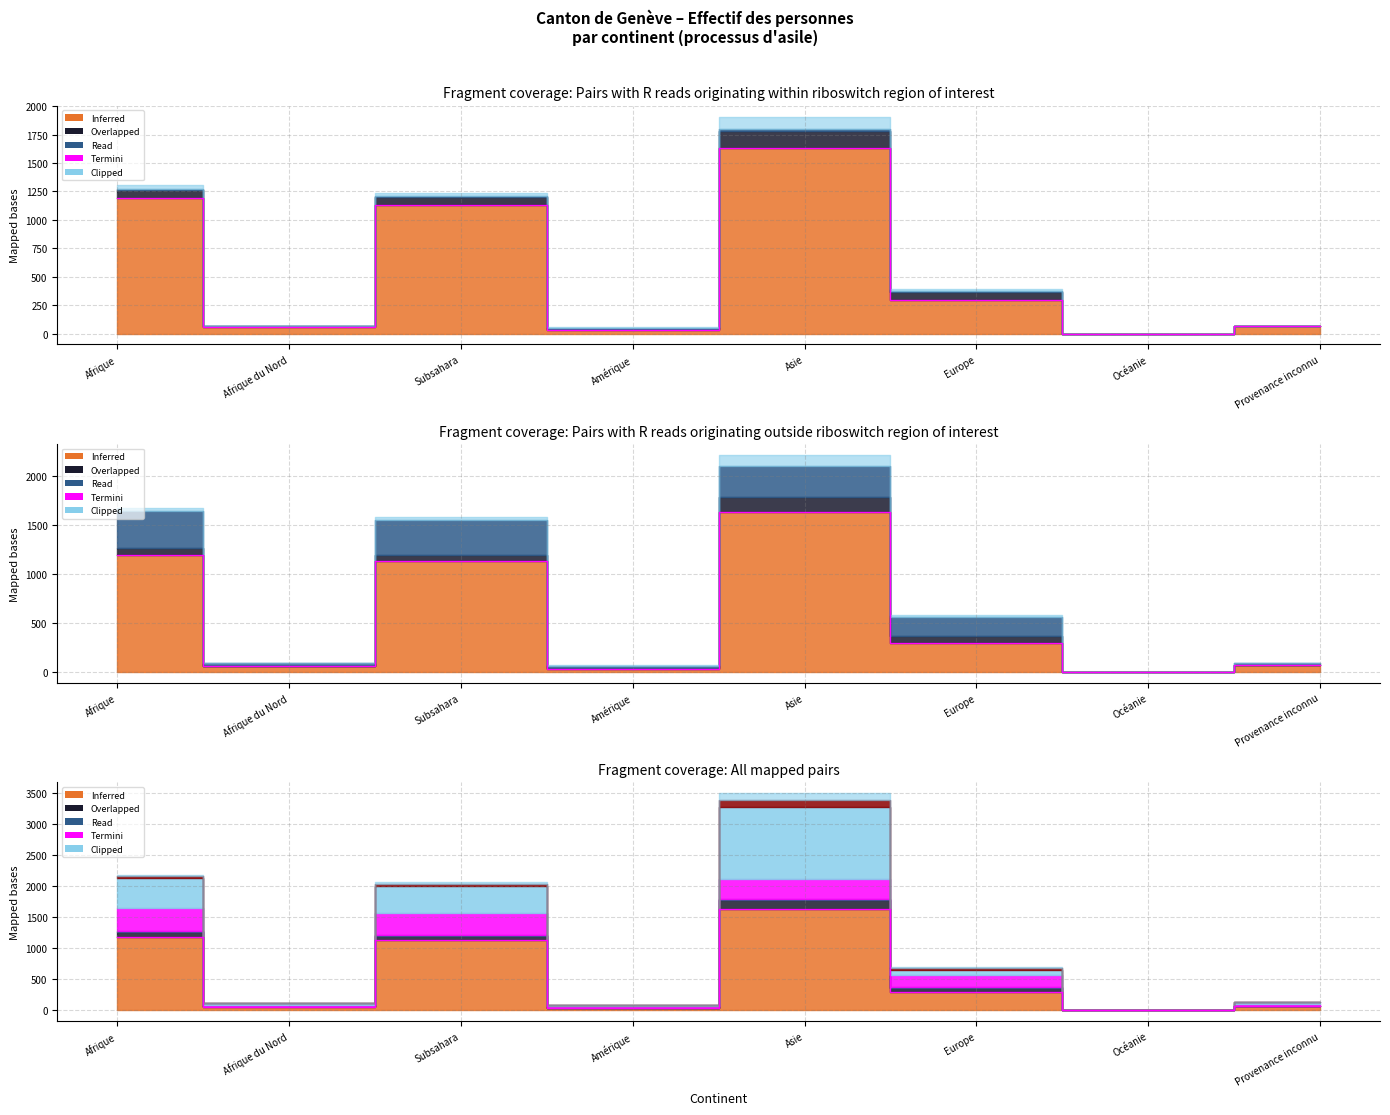

The value at Subsahara is 1129. True or false?

True